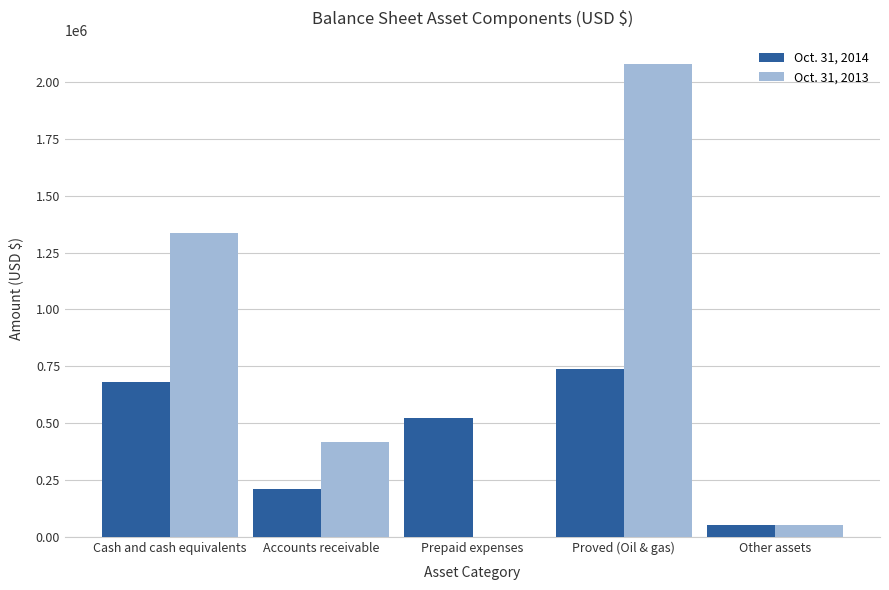

Where is Oct. 31, 2013 nearest to the value 1038936?

Cash and cash equivalents